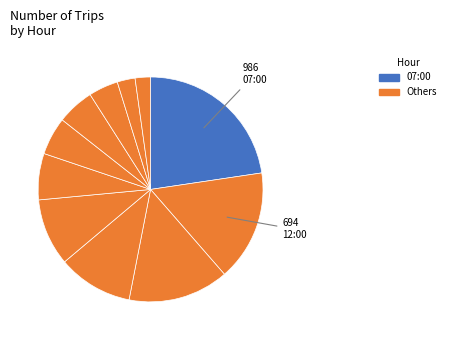

Is there any slice that represents more than half of the pie?

No